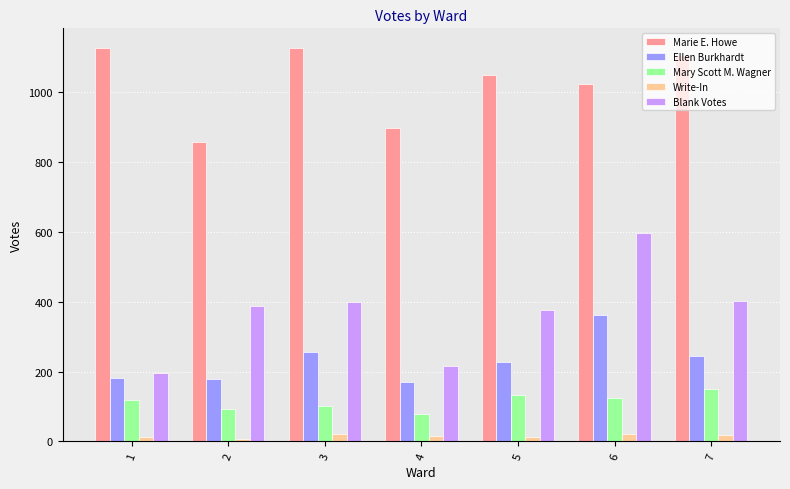

Which series has the largest total across all categories?

Marie E. Howe